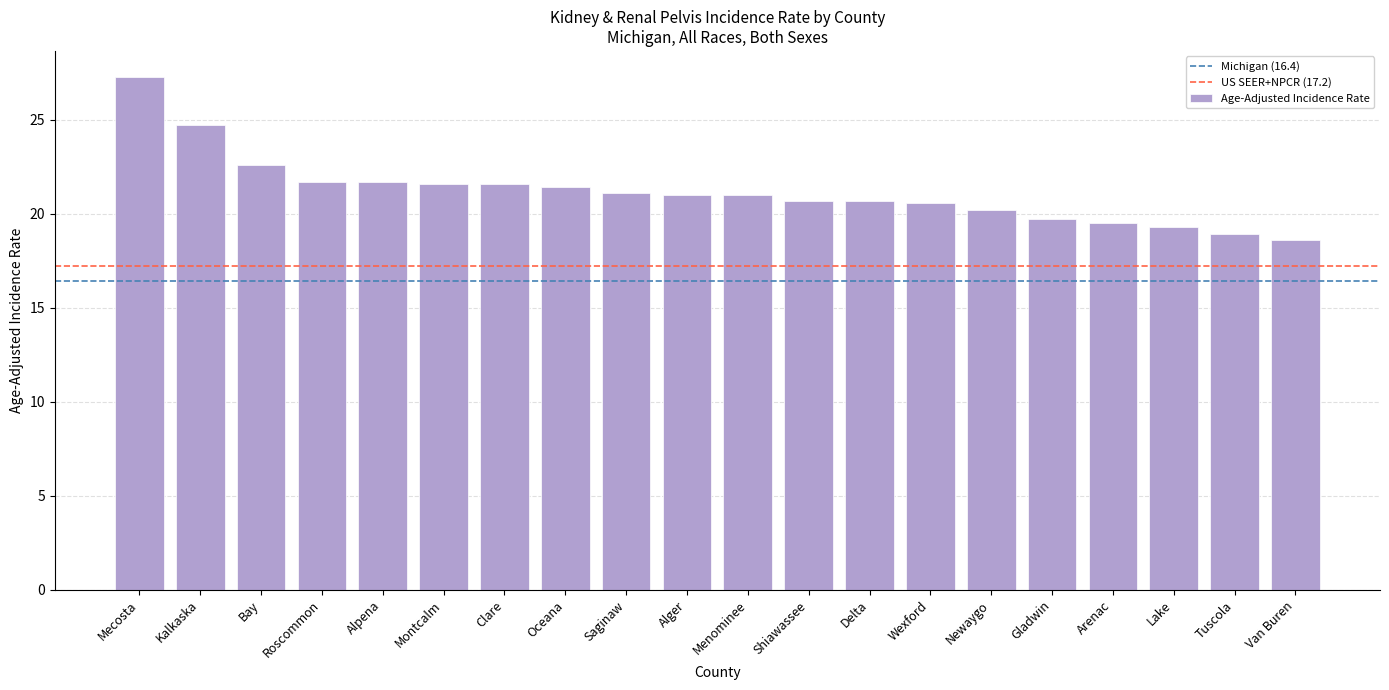

Read the value at Montcalm.

21.6